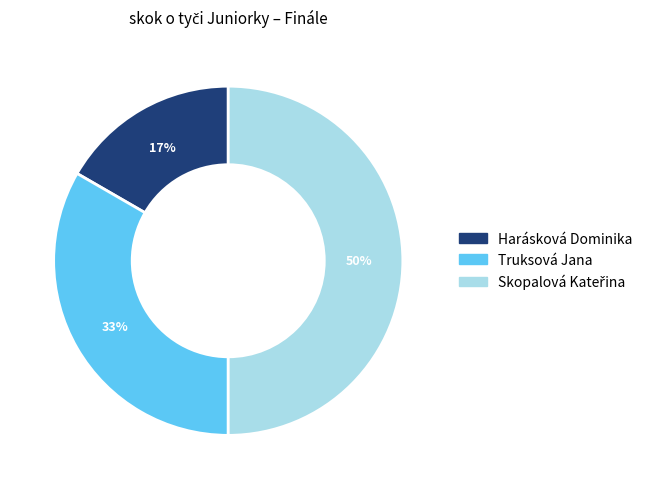

The Truksová Jana slice represents 33% of the pie. True or false?

True